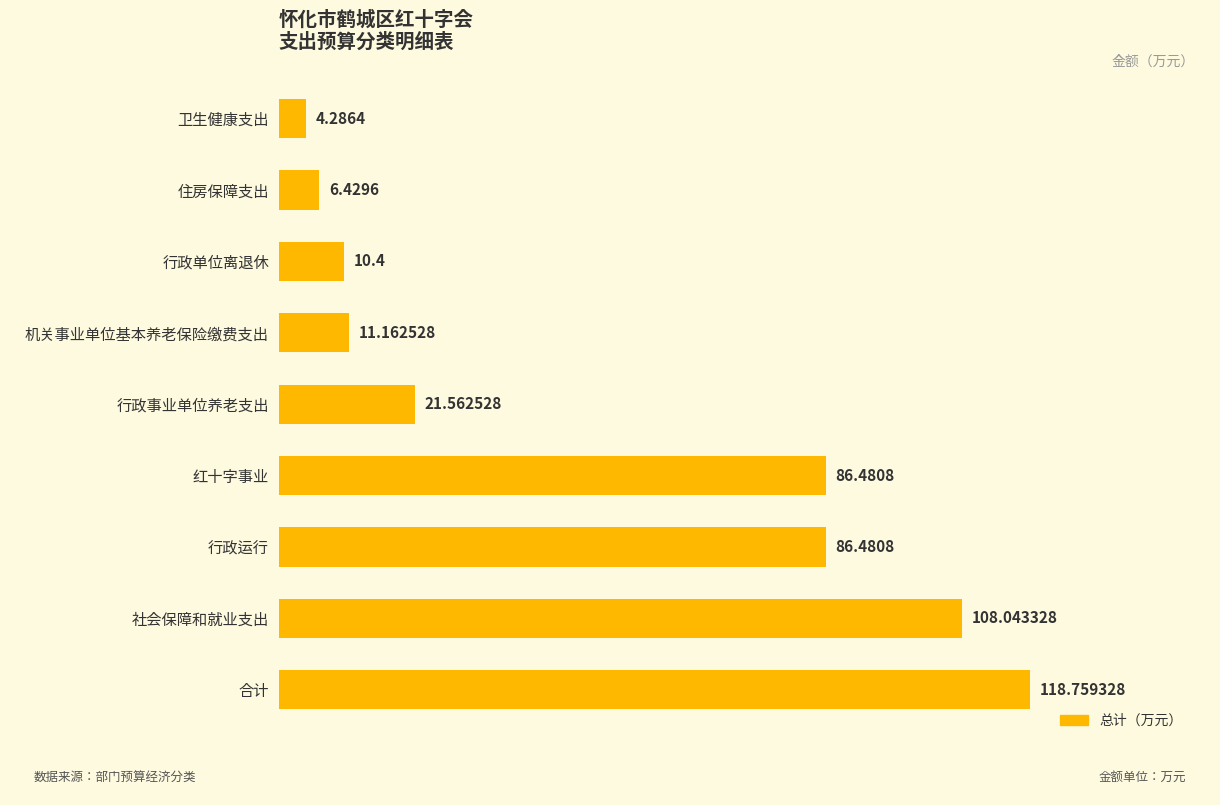

What is the difference between the values at 社会保障和就业支出 and 住房保障支出?

101.6